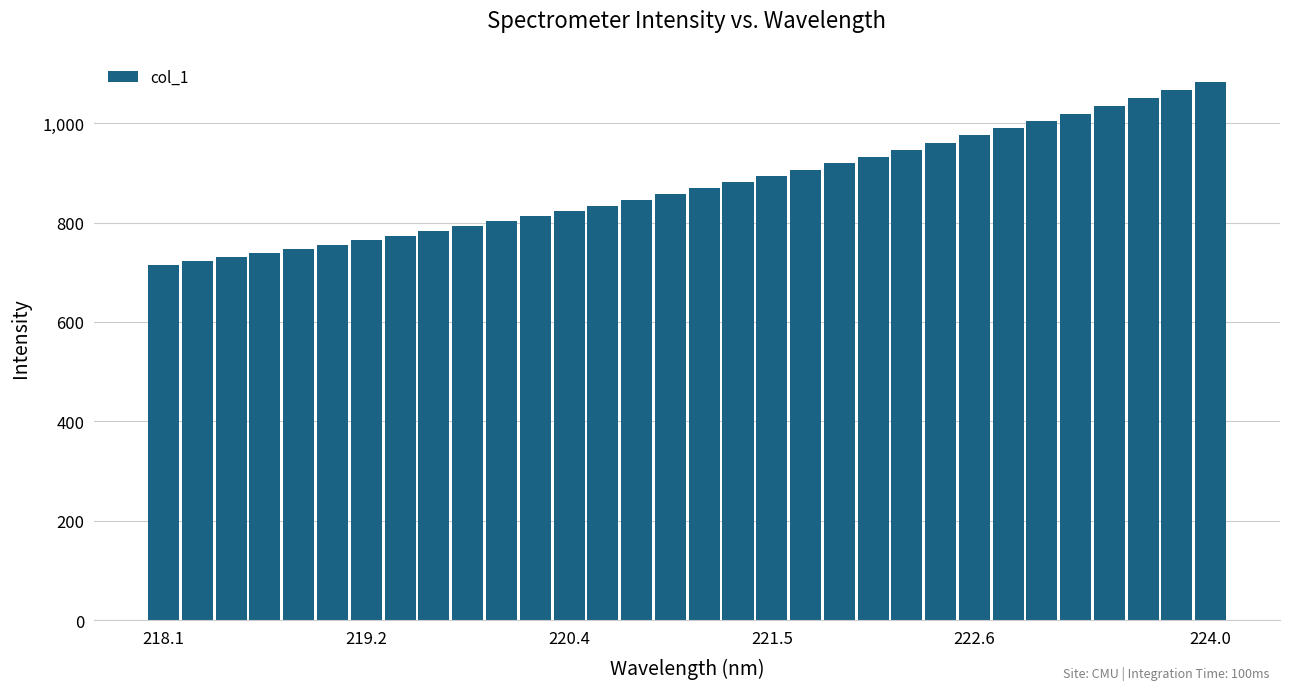

Reading left to right, list all the values displayed in this chart.

713.9	722.2	729.8	738.6	745.8	754.8	764.1	773.0	782.3	792.9	802.5	812.5	823.3	834.2	846.0	857.2	869.0	882.0	893.6	905.8	919.1	932.3	946.3	960.6	975.9	989.7	1004.6	1019.0	1035.3	1050.6	1066.1	1083.5